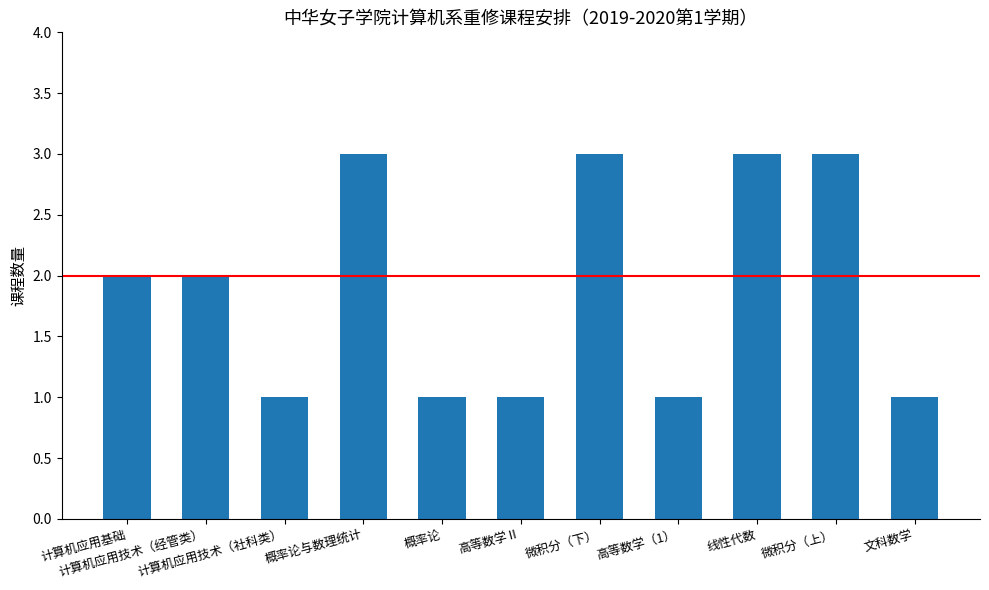

Count the number of categories in the chart.

11